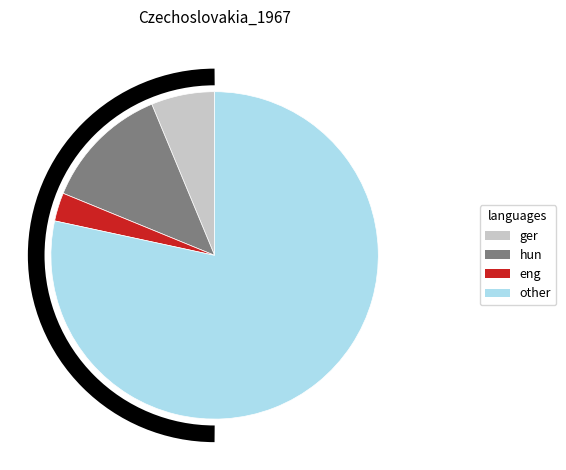

Is there any slice that represents more than half of the pie?

Yes